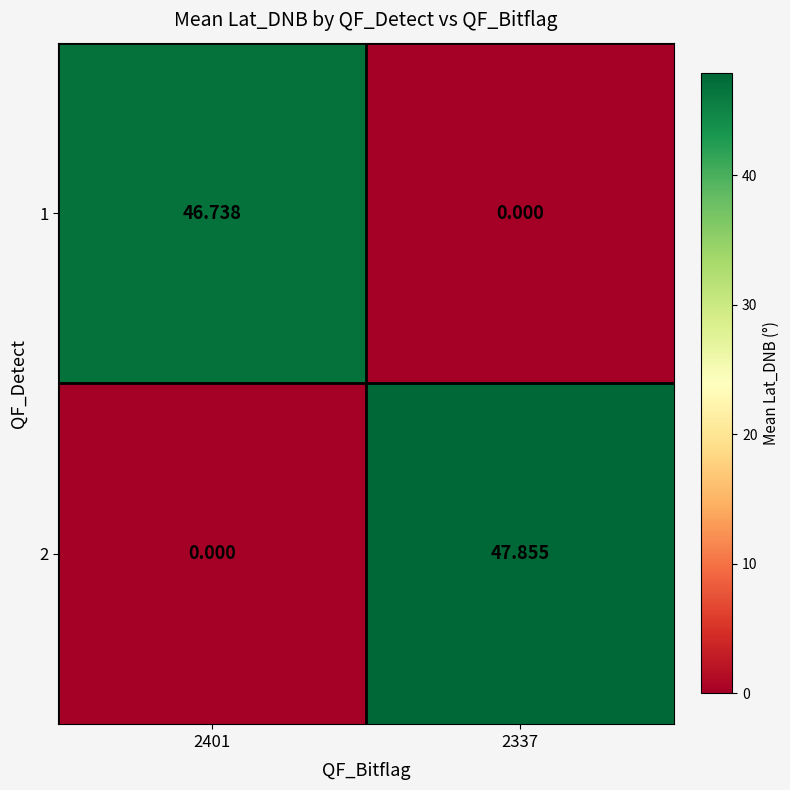

How many data points in 1 are above 46?

1